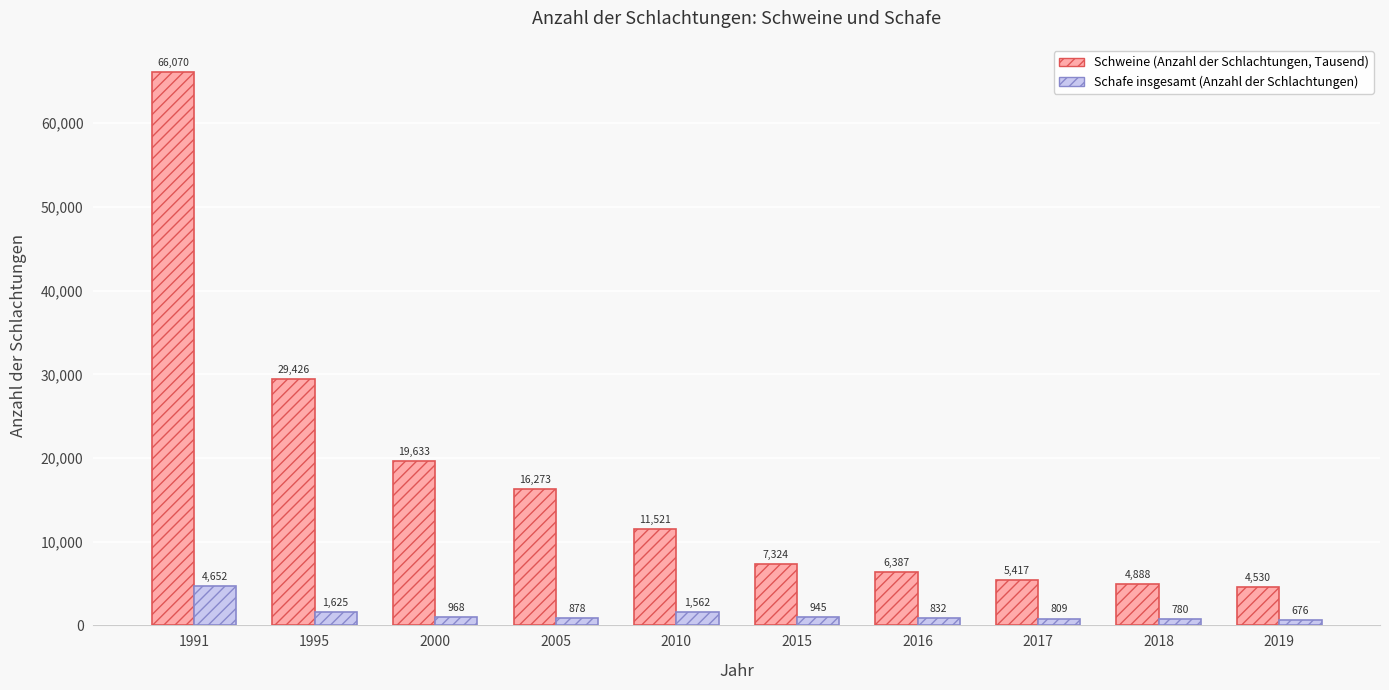

True or false: Schweine (Anzahl der Schlachtungen, Tausend) has a value of 108791 at 1991.

False